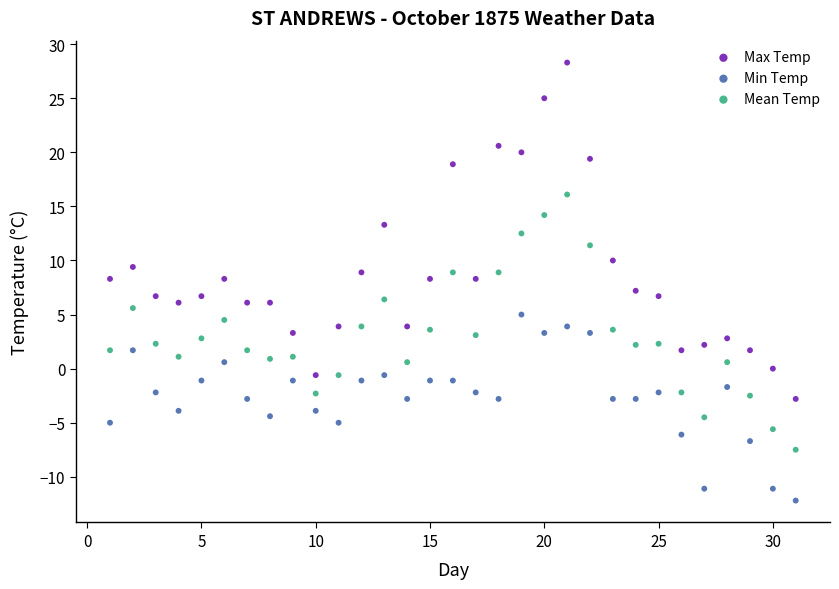

What are all the series names shown in the legend?

Max Temp, Min Temp, Mean Temp